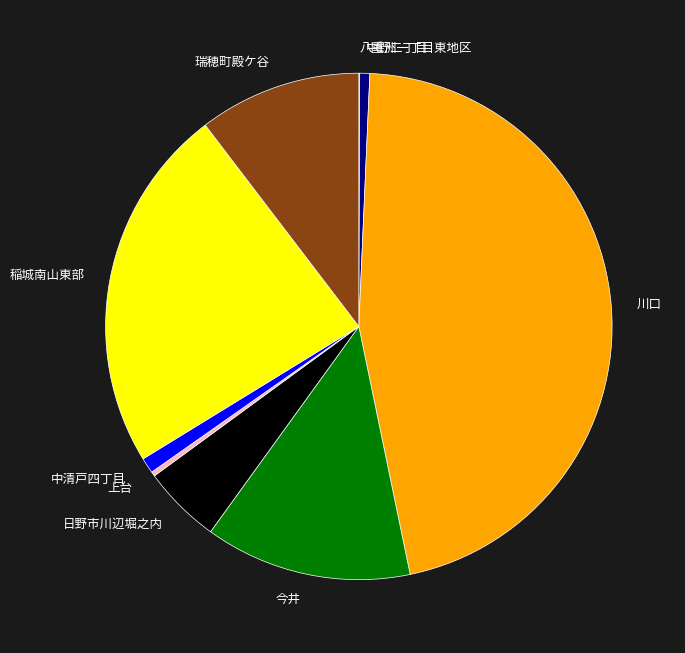

Is the sum of 中清戸四丁目 and 川口 greater than half?

No